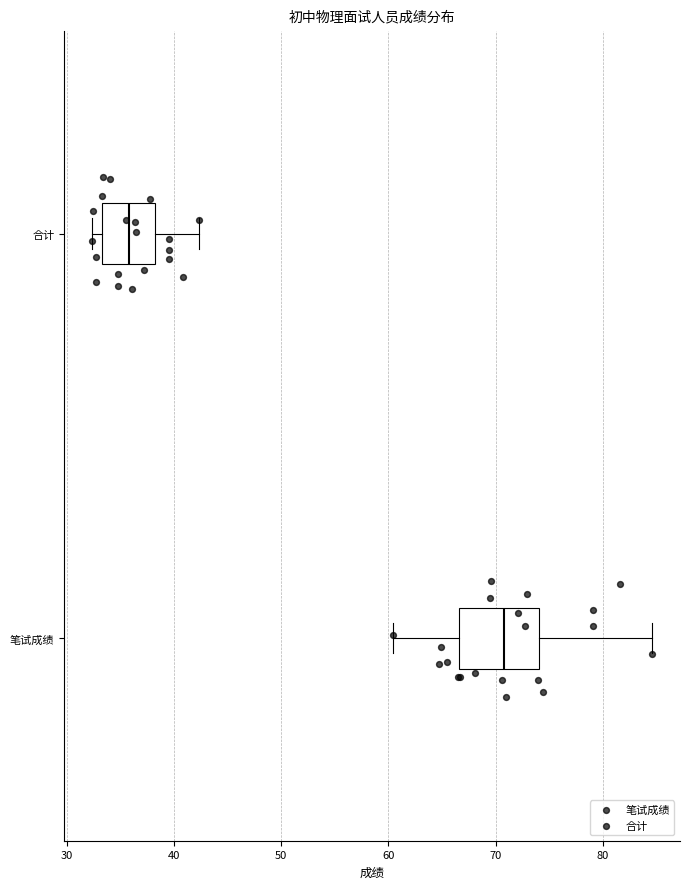

Which box is the widest, from its left edge to its right edge?

笔试成绩